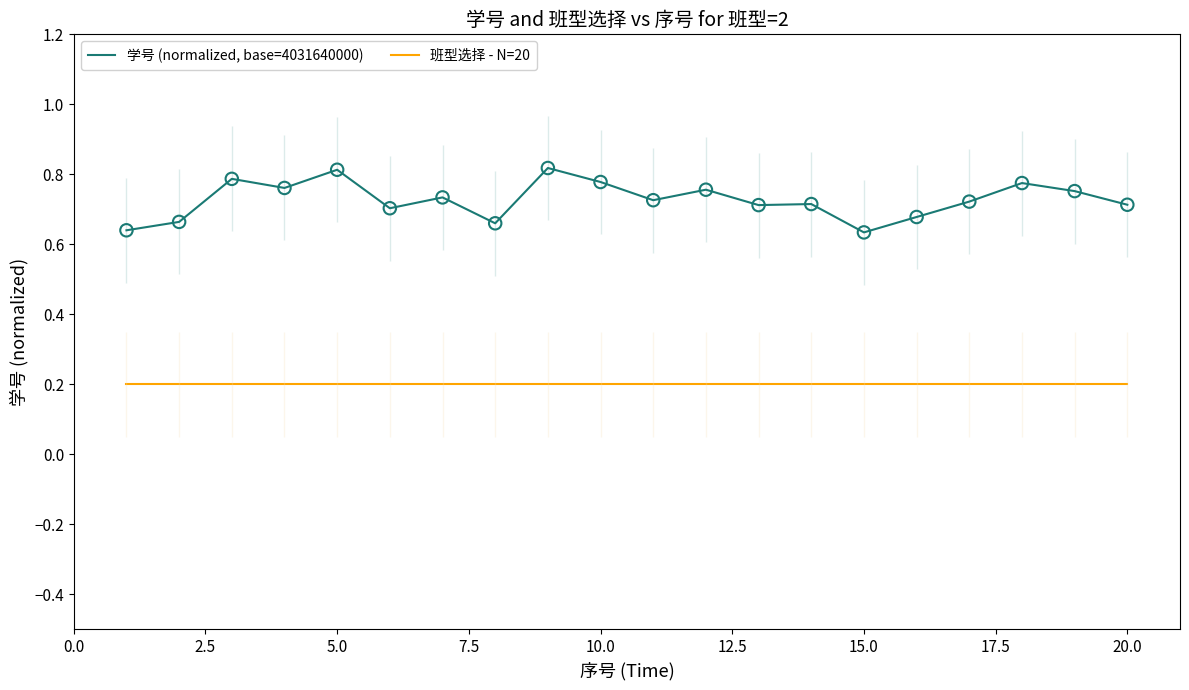

True or false: 学号 (normalized, base=4031640000) and 班型选择 - N=20 intersect in this chart.

False